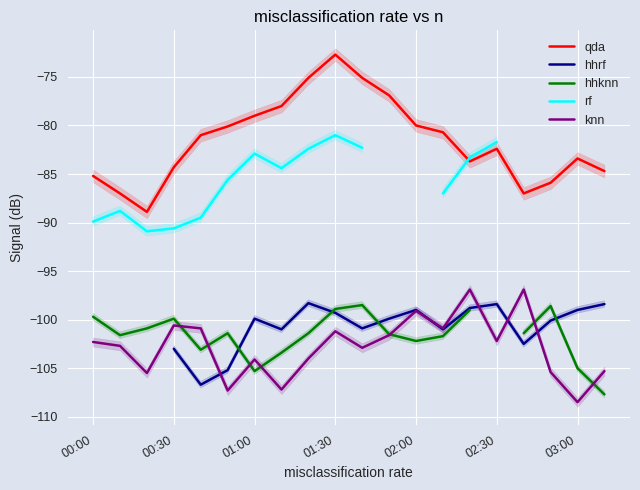

How many lines are shown in the chart?

5